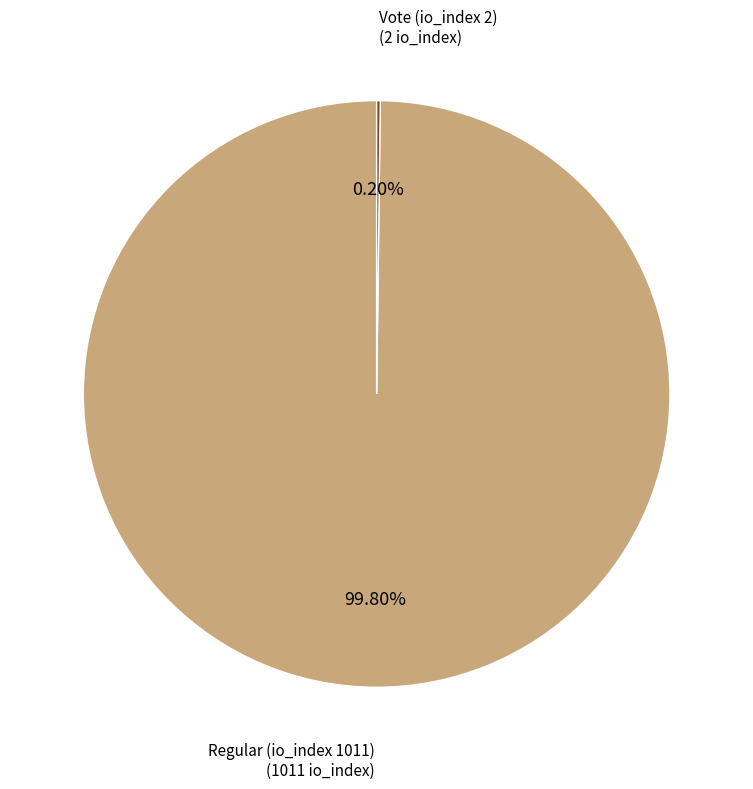

Is there any slice that represents more than half of the pie?

Yes